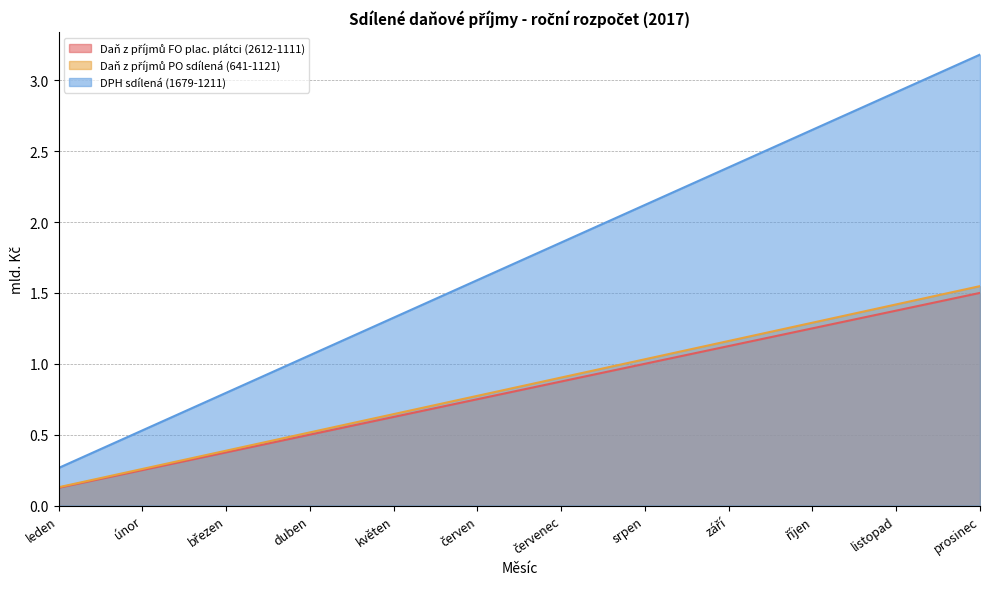

What is the total value across all series at leden?

0.5